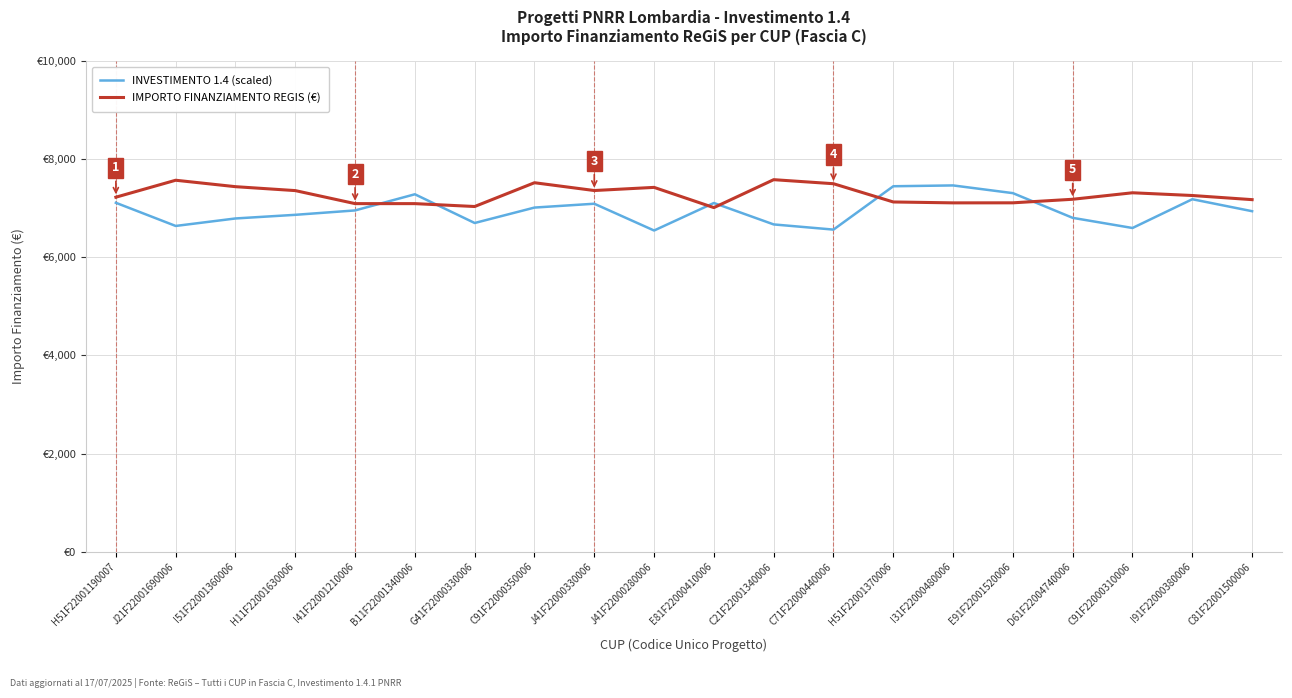

At I51F22001360006, list the series in order from smallest to largest.

INVESTIMENTO 1.4 (scaled), IMPORTO FINANZIAMENTO REGIS (€)